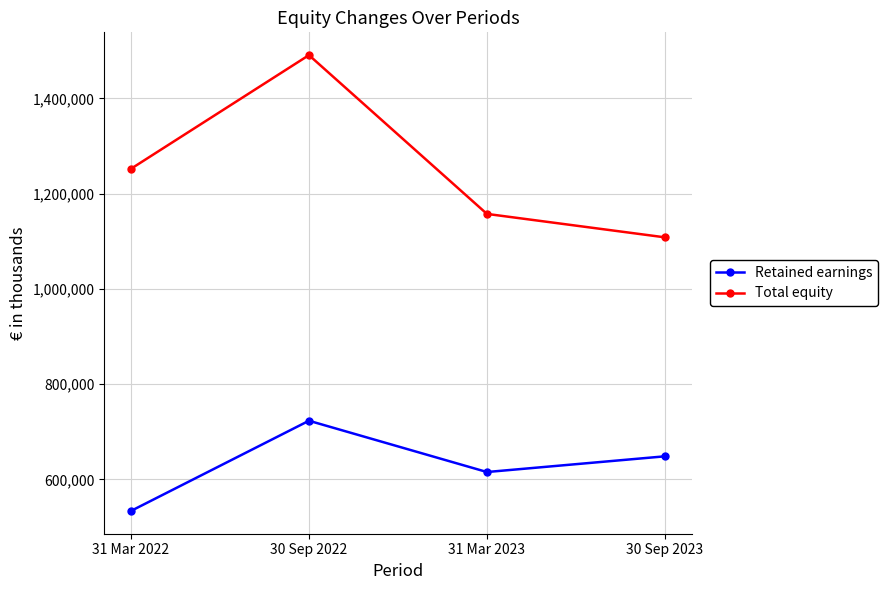

How many data points in Total equity are less than 1252293?

2